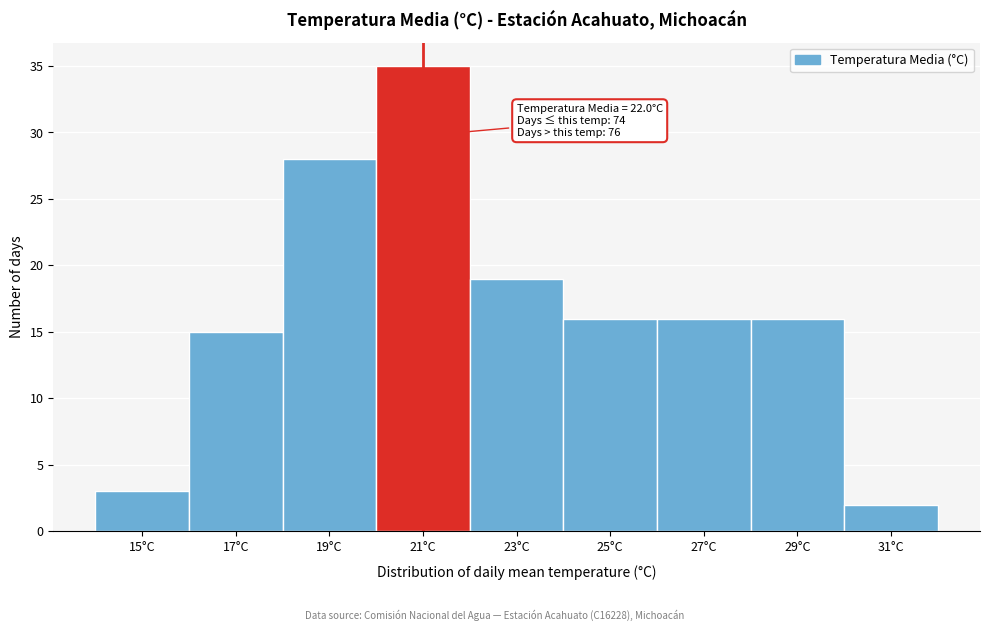

Reading left to right, list all the values displayed in this chart.

3	15	28	35	19	16	16	16	2